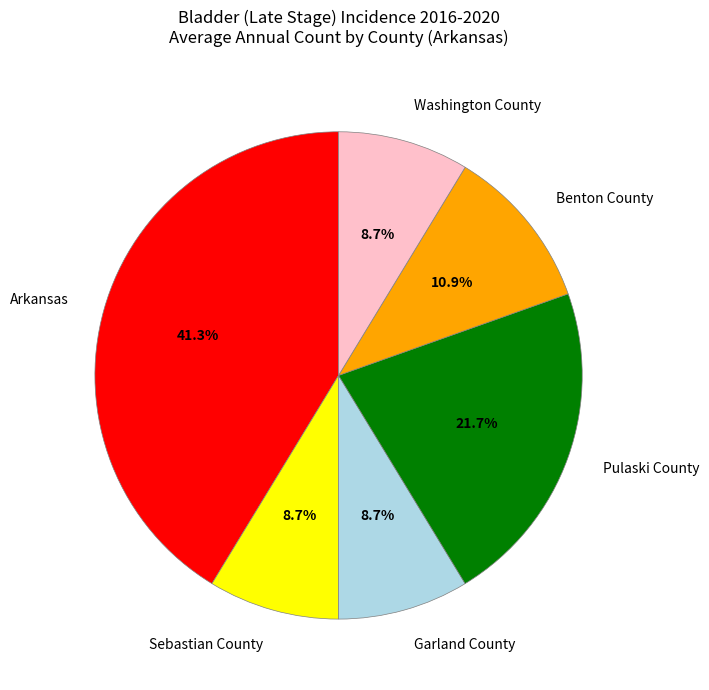

To the nearest percent, what portion does Pulaski County represent?

22%